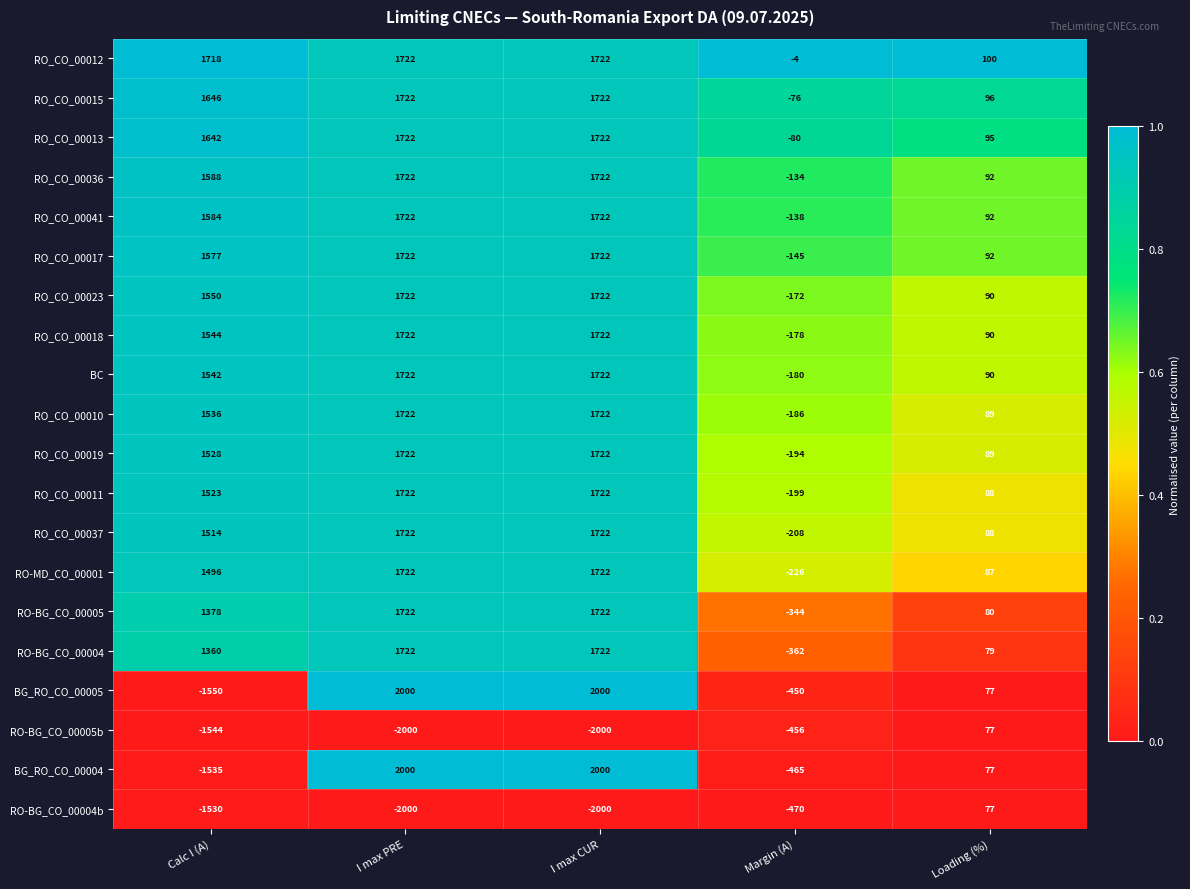

At how many categories does at least one series exceed 0?

4